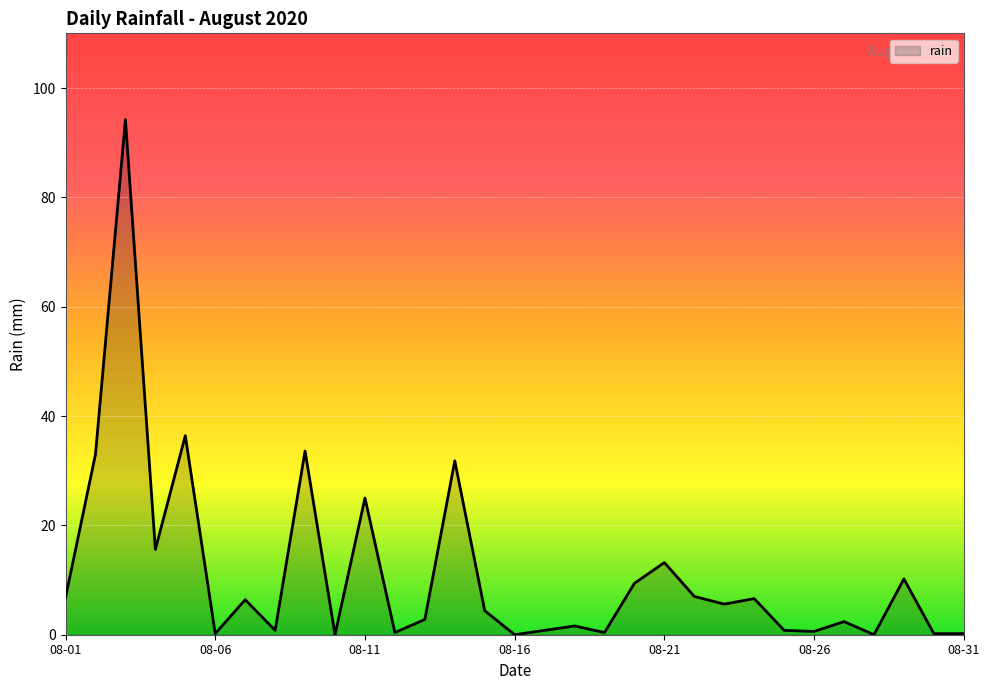

What is the difference between the maximum and minimum values?

94.2